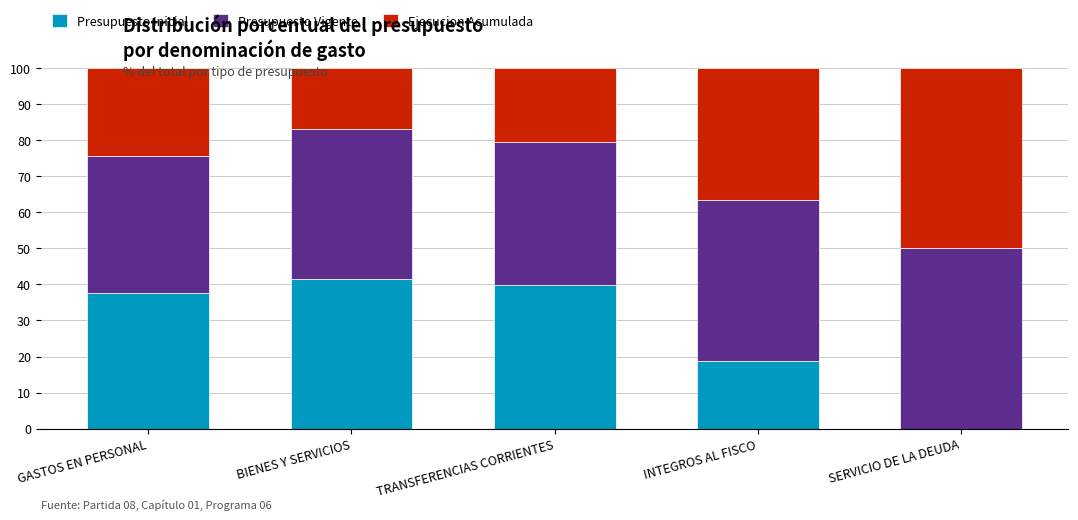

Read the Presupuesto Inicial value at GASTOS EN PERSONAL.

37.7